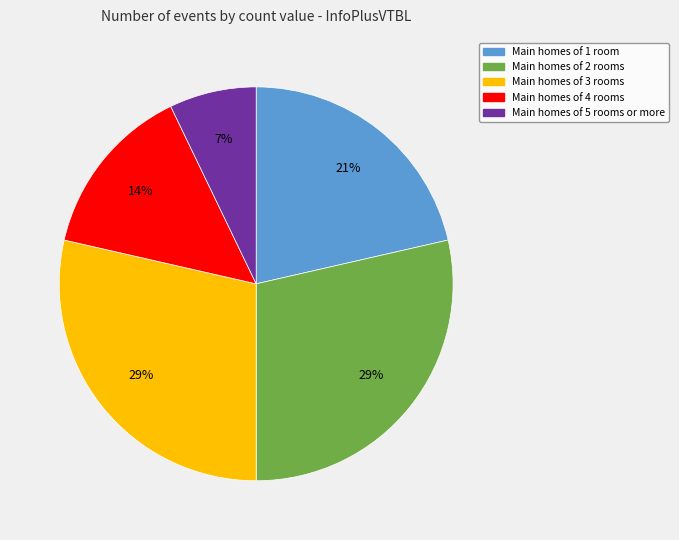

Is there a majority slice in this chart?

No